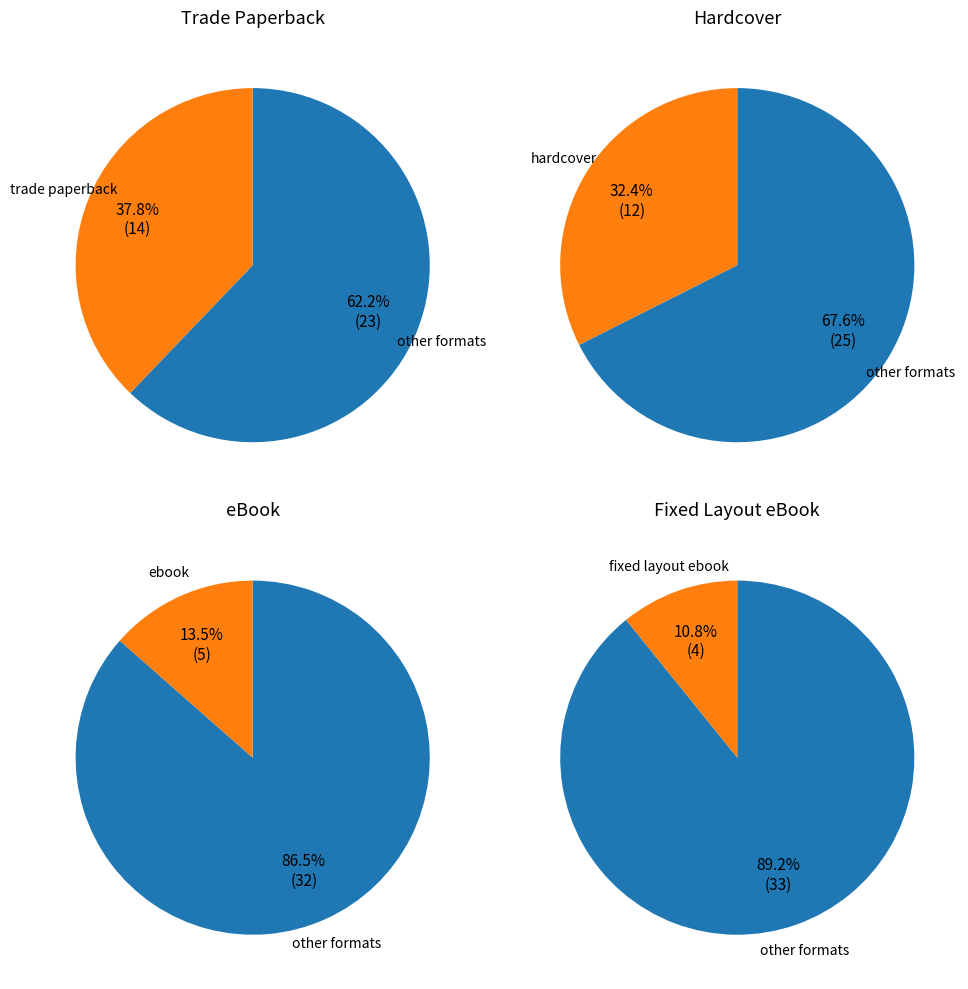

Does any single category account for the majority?

No